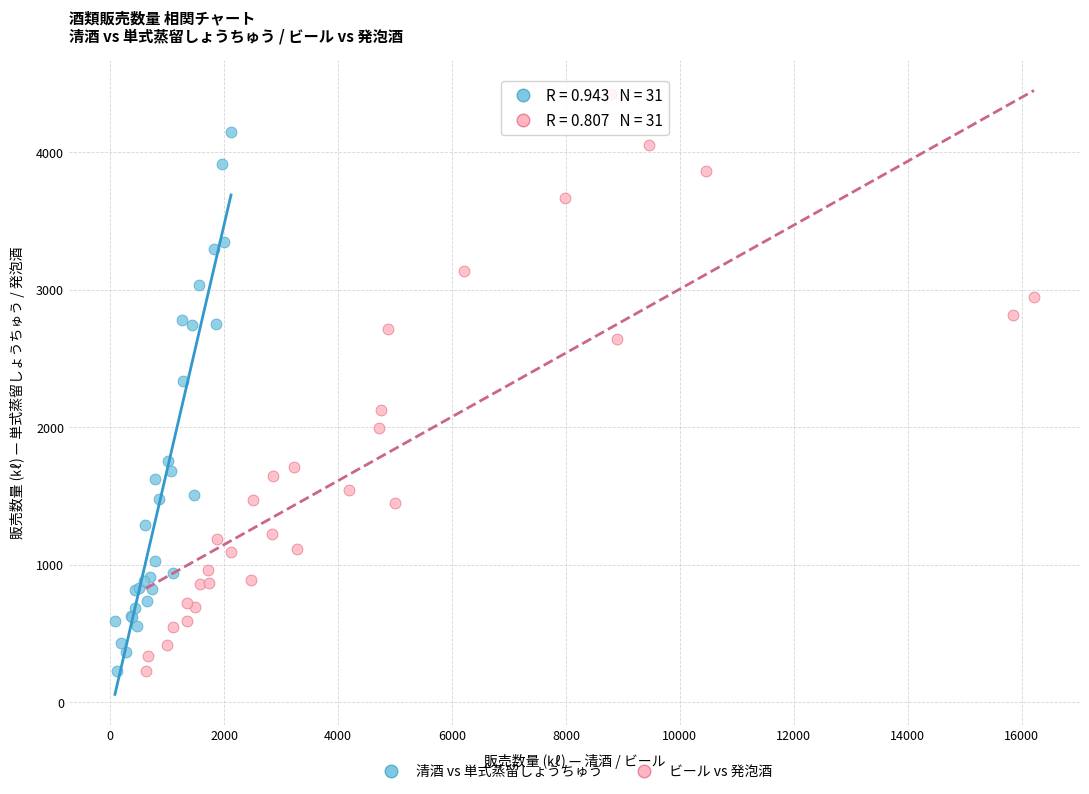

Which series has the largest Y range (max minus min)?

ビール vs 発泡酒